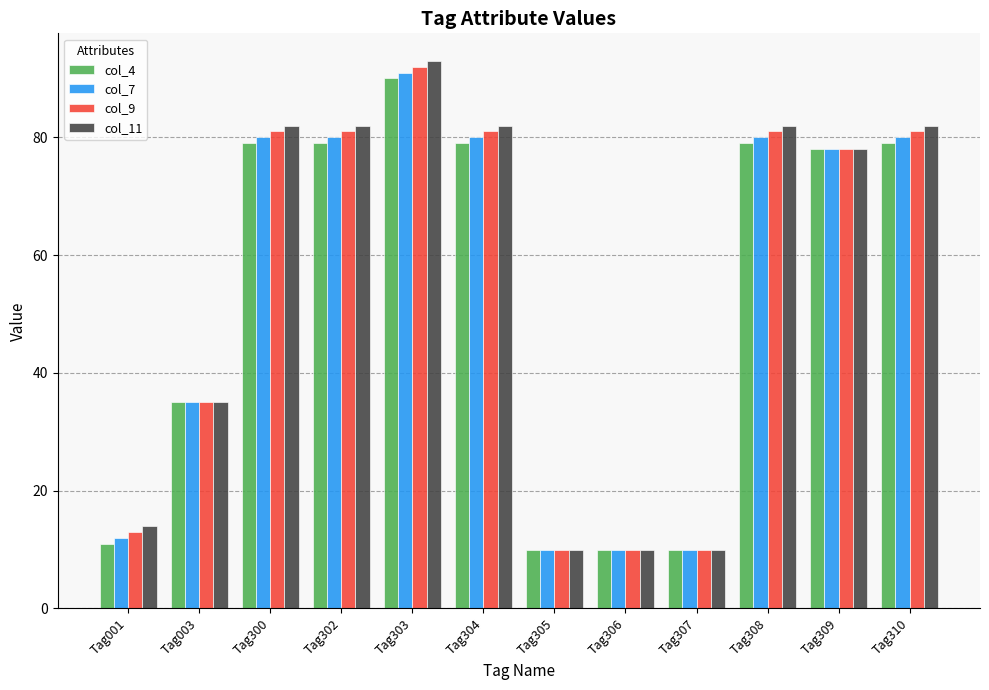

Is the value of col_4 at Tag303 greater than the value of col_7 at Tag001?

Yes